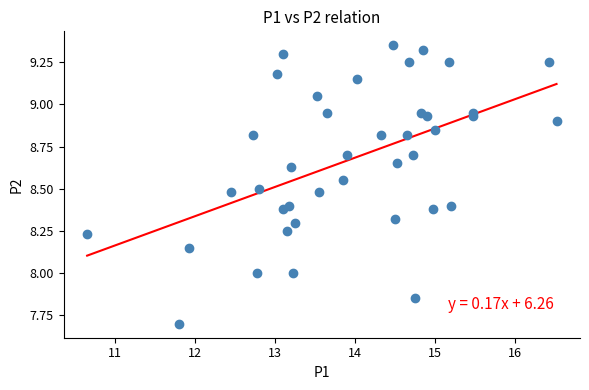

What is the range of X values (max minus min)?

5.9